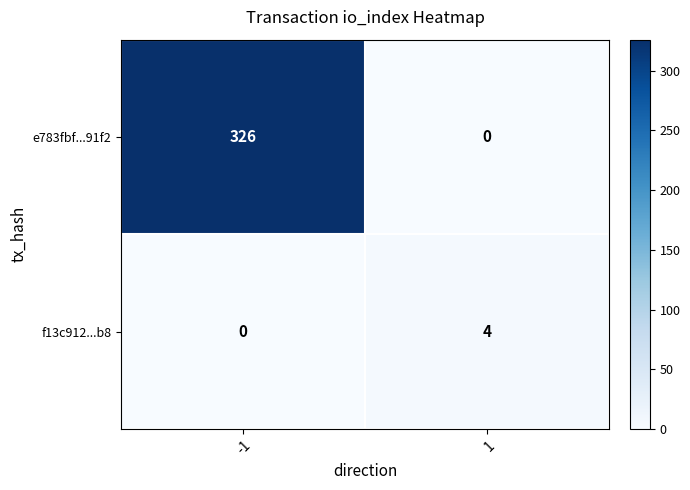

What is the total value across all series at -1?

326